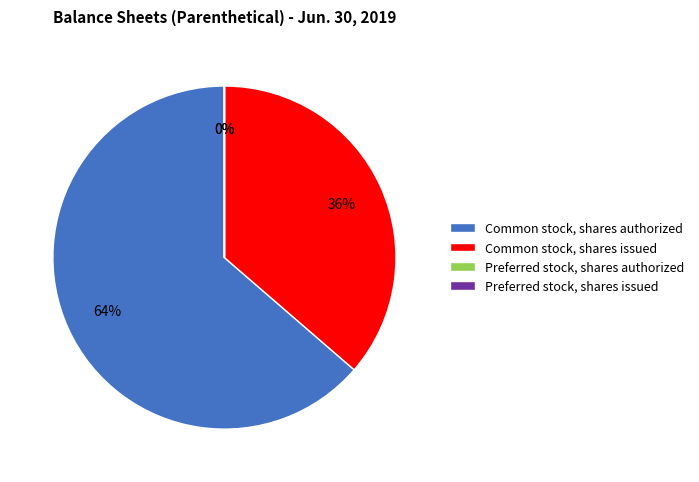

What is the change in value from Common stock, shares authorized to Common stock, shares issued?

-214444395